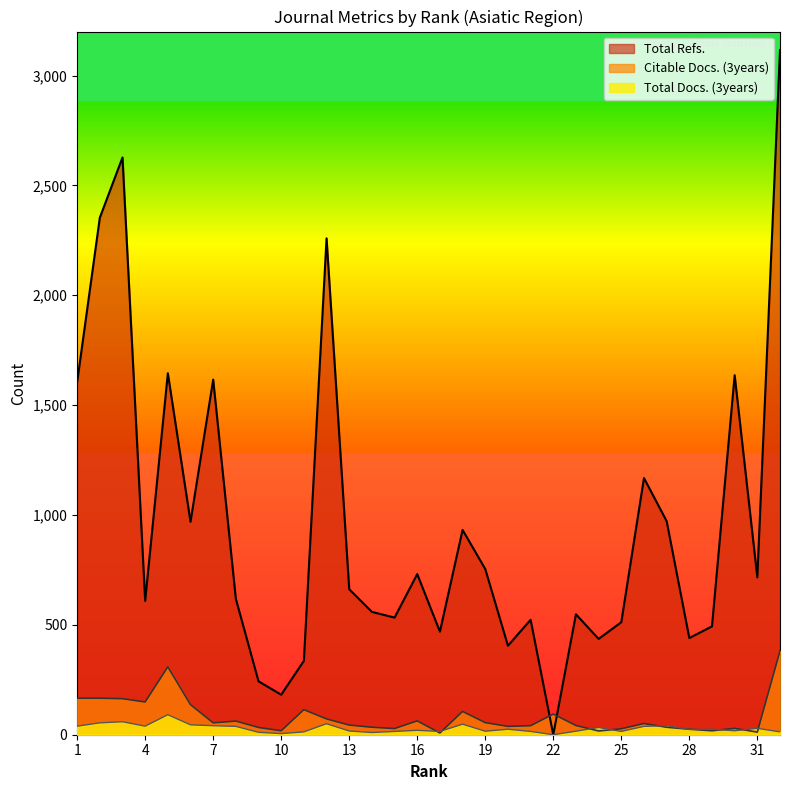

What is the difference between the Total Docs. (3years) values at 3 and 23?

43